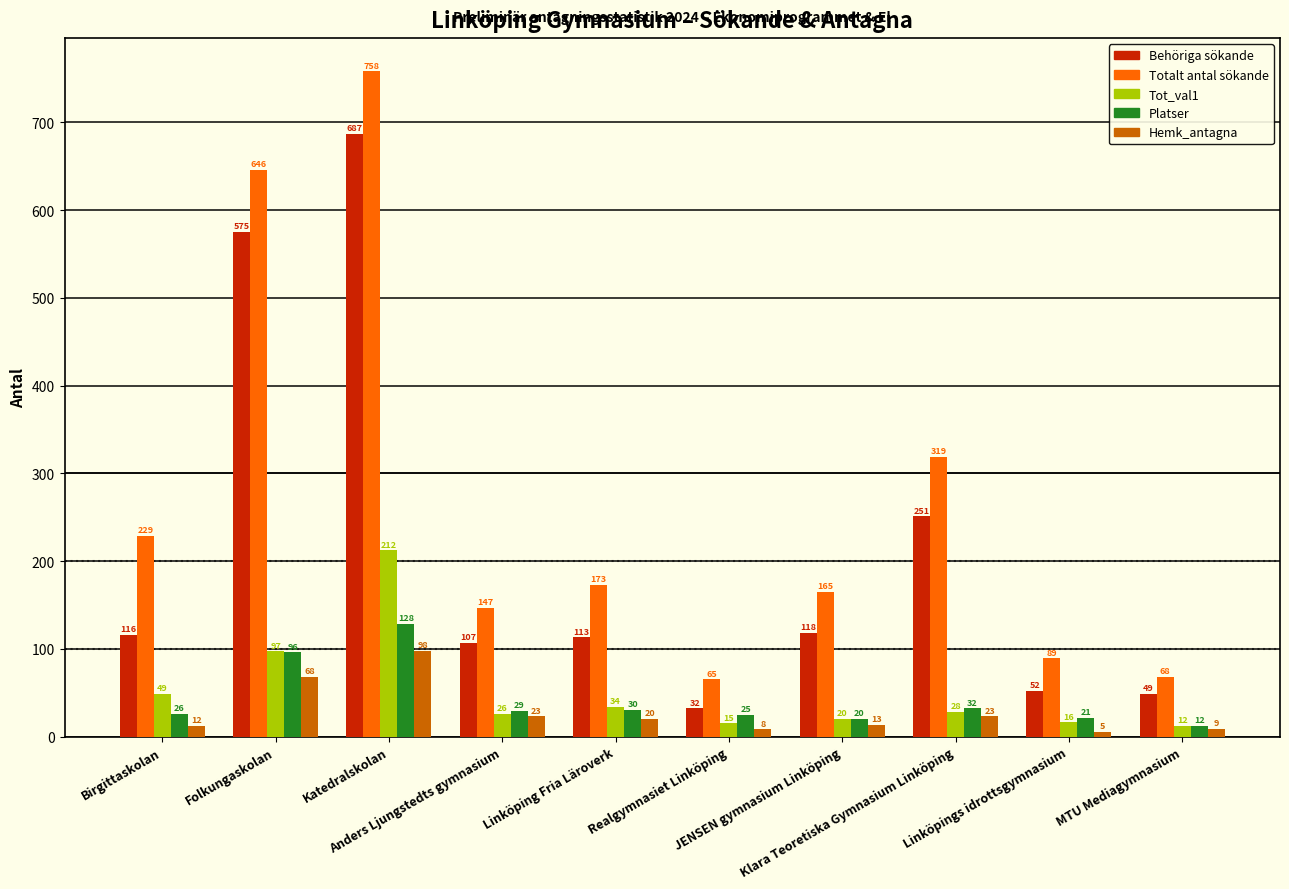

What is the difference between the highest and lowest values at Birgittaskolan?

217